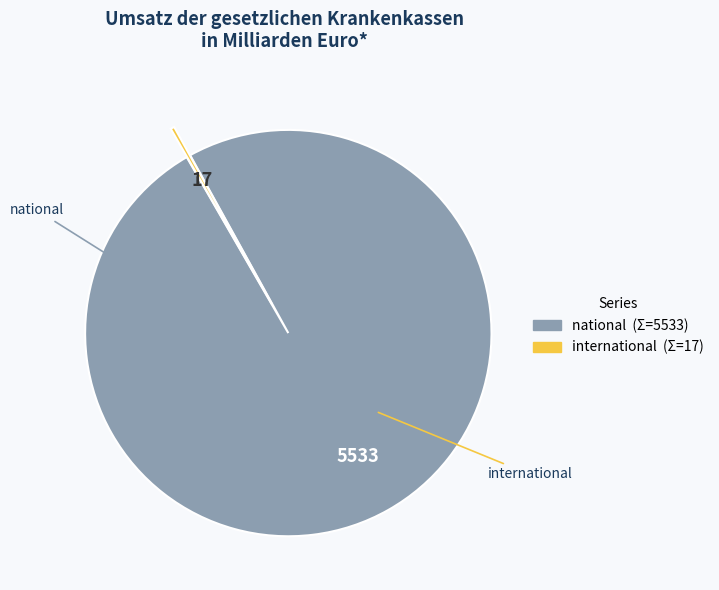

Count the number of slices in the pie.

2